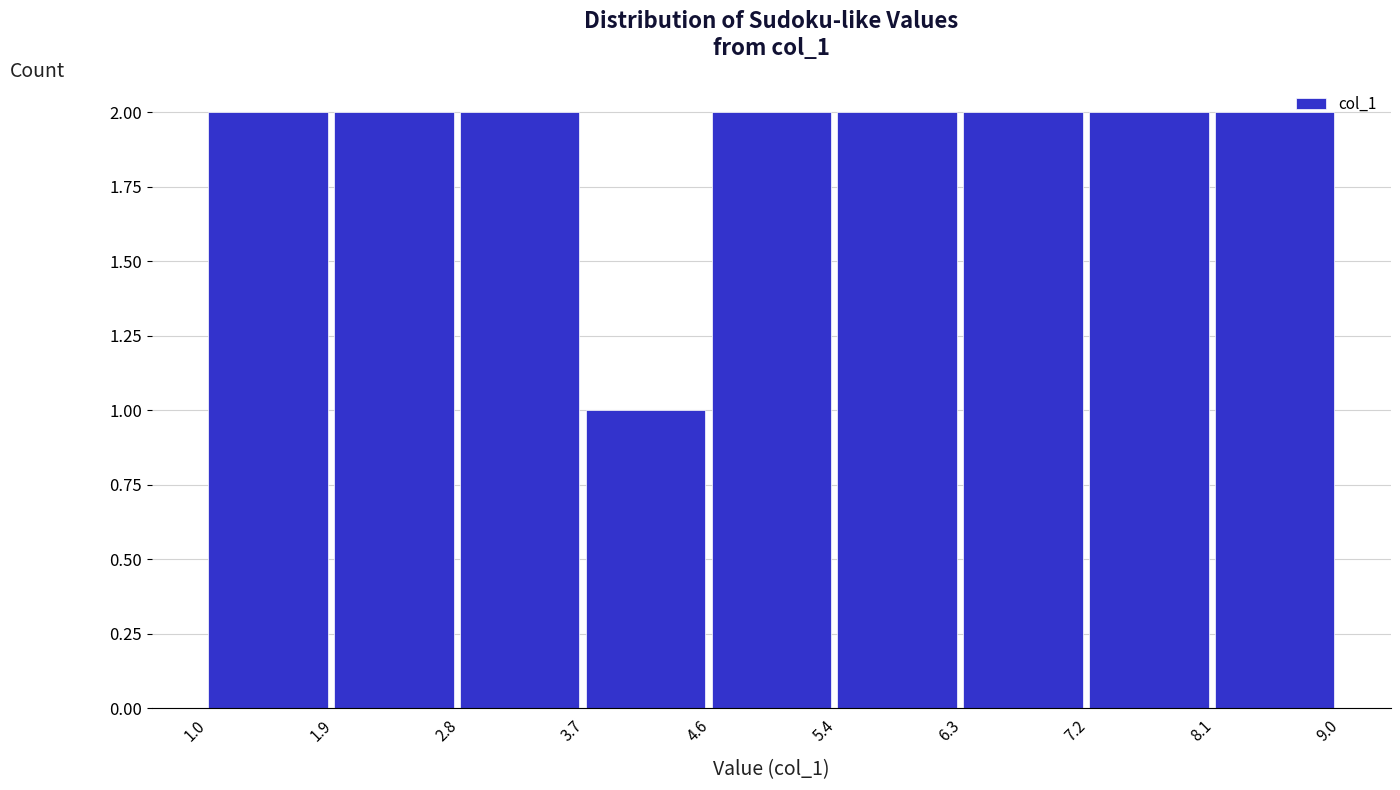

Reading left to right, list every bar in this chart as the range it spans on the x-axis followed by its height. The values are not printed on the chart, so give them approximately, as read against the axis.

1.0 to 1.9: 2
1.9 to 2.8: 2
2.8 to 3.7: 2
3.7 to 4.6: 1
4.6 to 5.4: 2
5.4 to 6.3: 2
6.3 to 7.2: 2
7.2 to 8.1: 2
8.1 to 9.0: 2